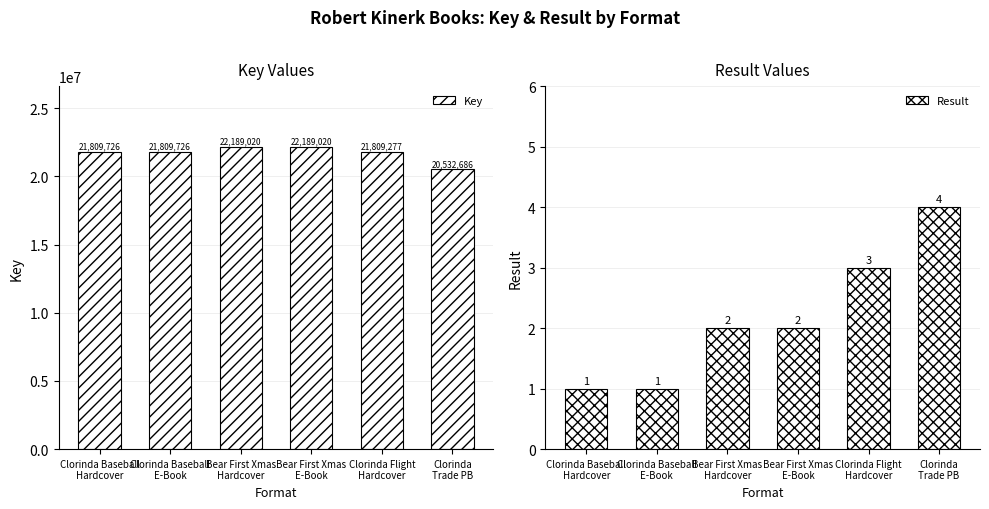

What are all the series names shown in the legend?

Key, Result